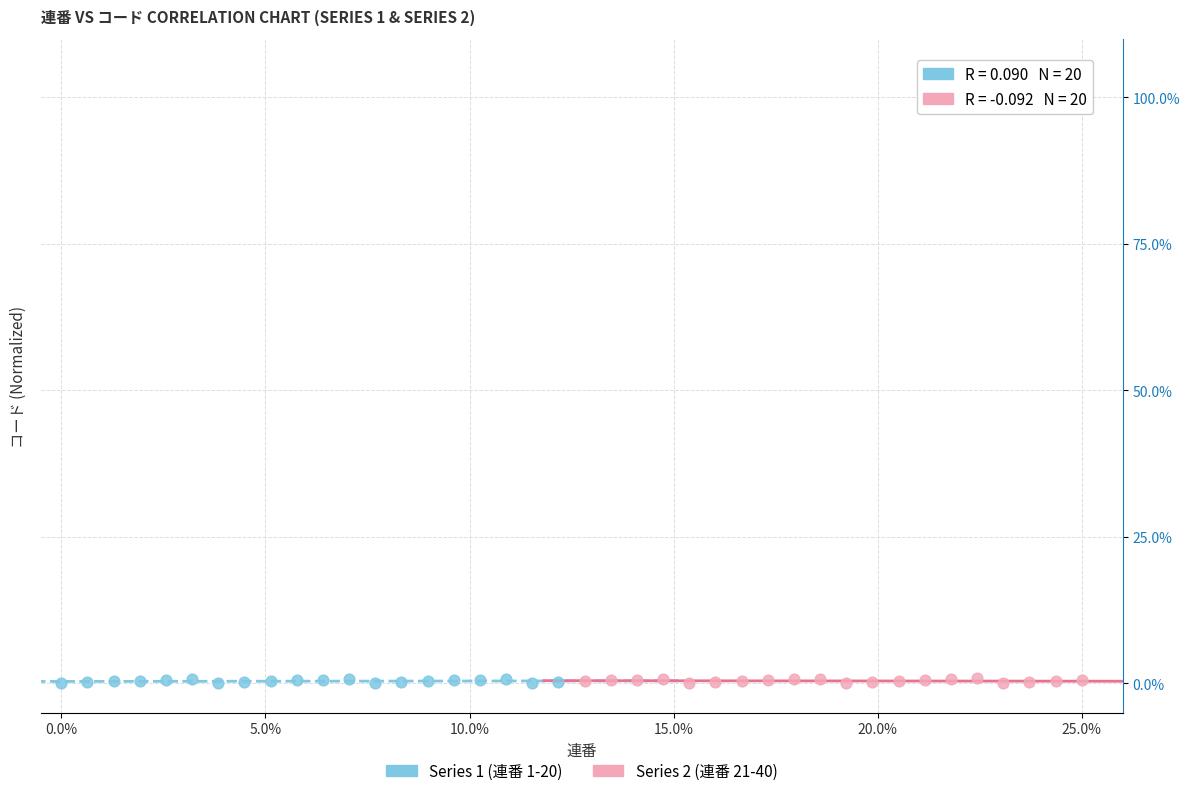

What are all the series names shown in the legend?

Series 1 (連番 1-20), Series 2 (連番 21-40)